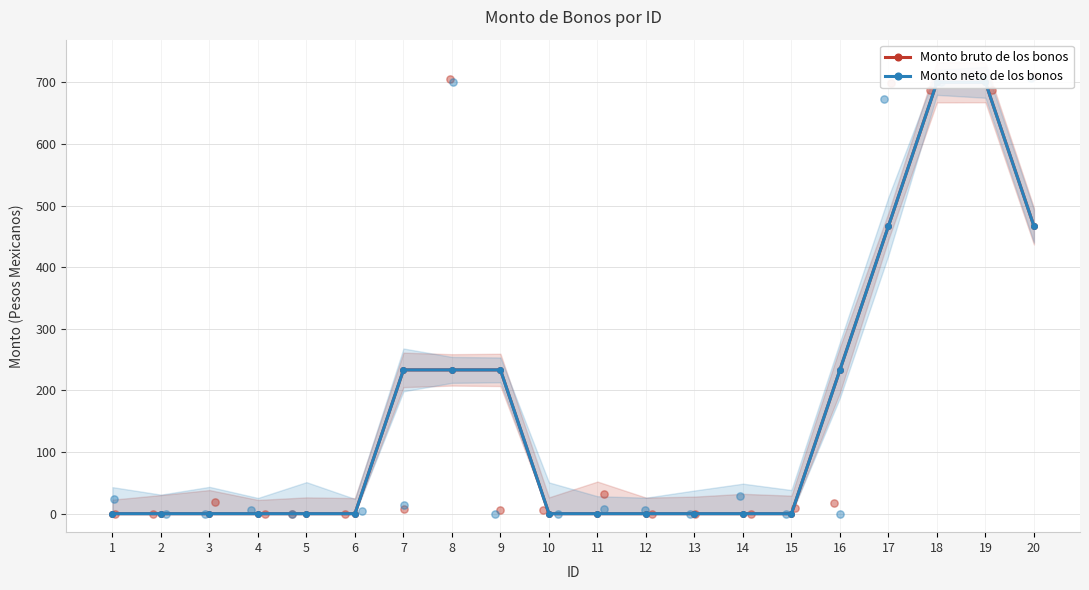

Is the value of Monto neto de los bonos at 20 greater than the value of Monto bruto de los bonos at 4?

Yes